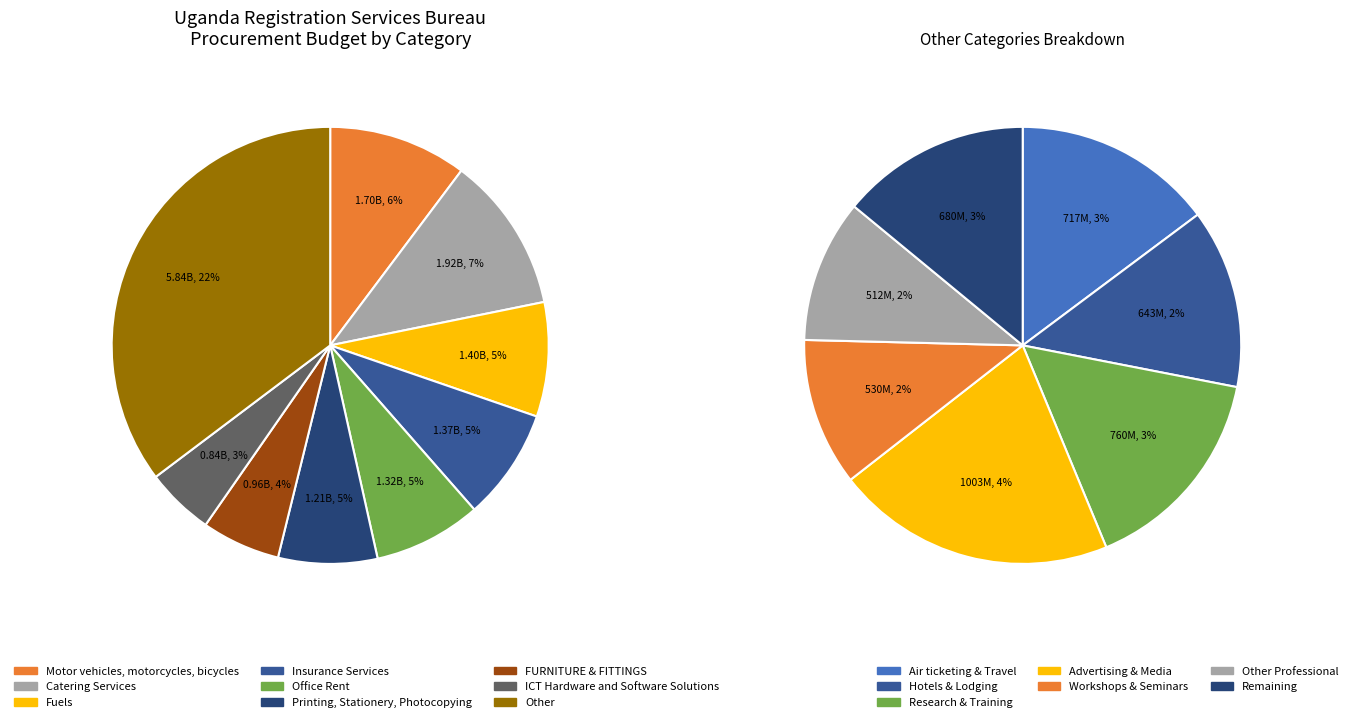

What is the total percentage of Printing, Stationery, Photocopying and Insurance Services?

9.7%